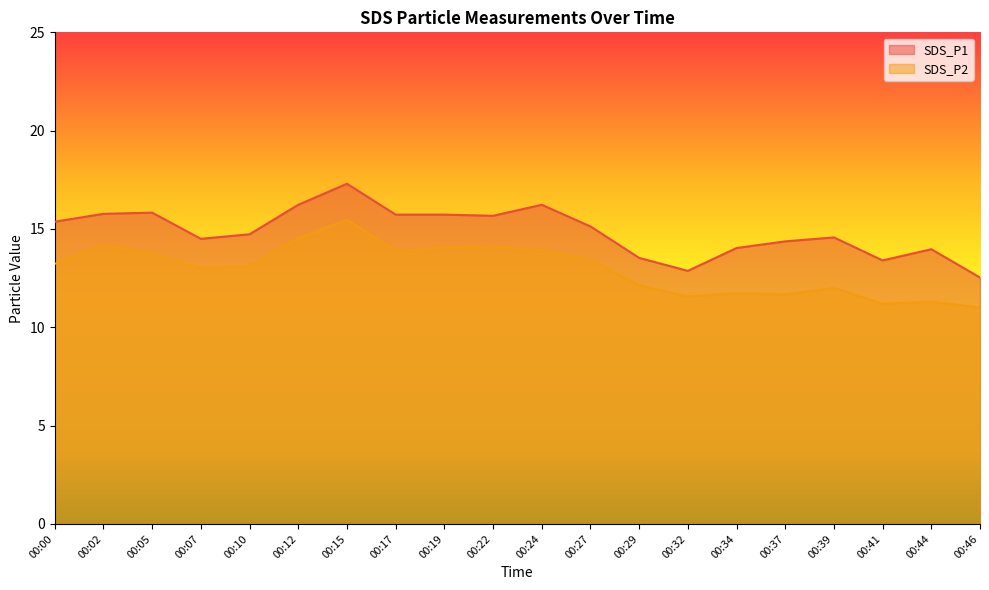

At which category is the sum across all series the highest?

00:15